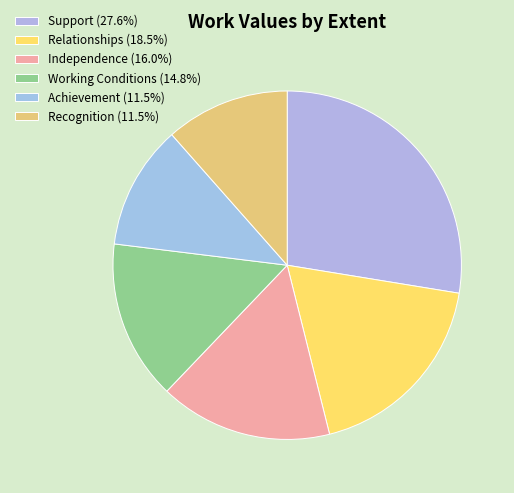

What percentage is the Independence slice, to the nearest percent?

16%